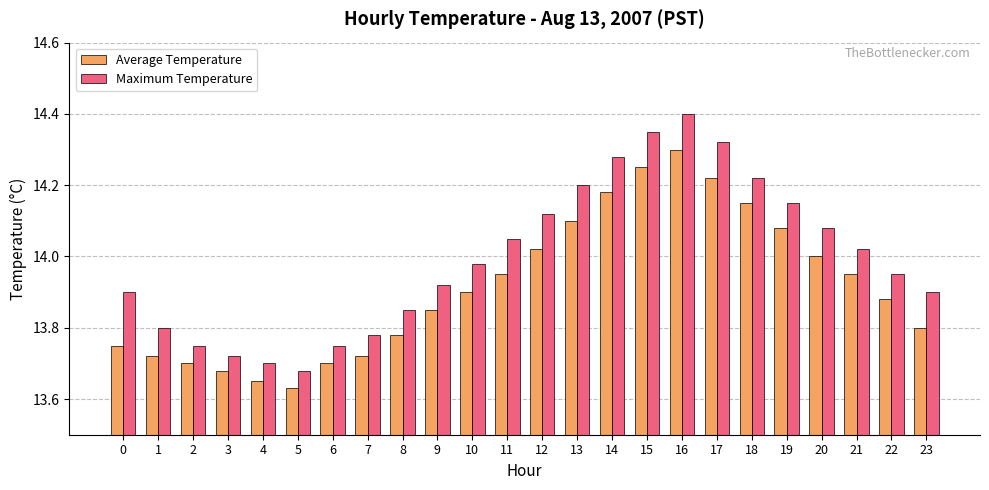

How many categories are shown in the chart?

24